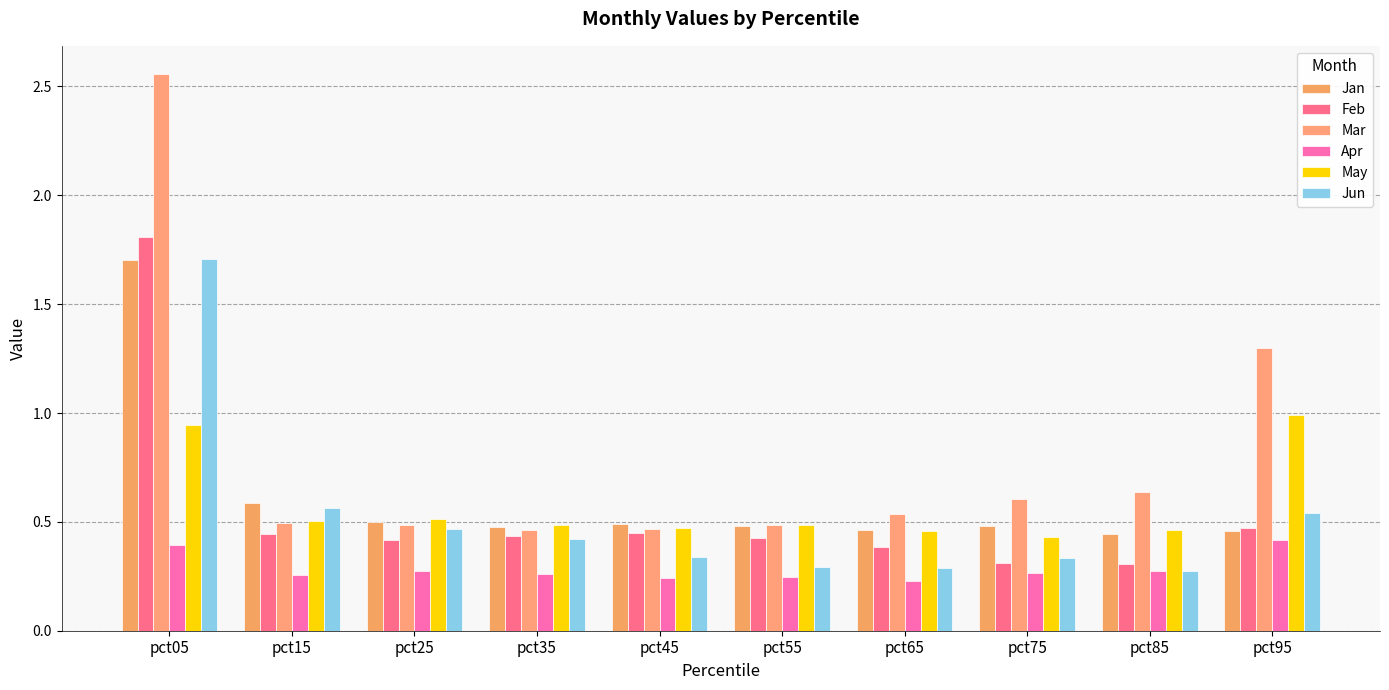

What is the greatest value displayed?

2.6